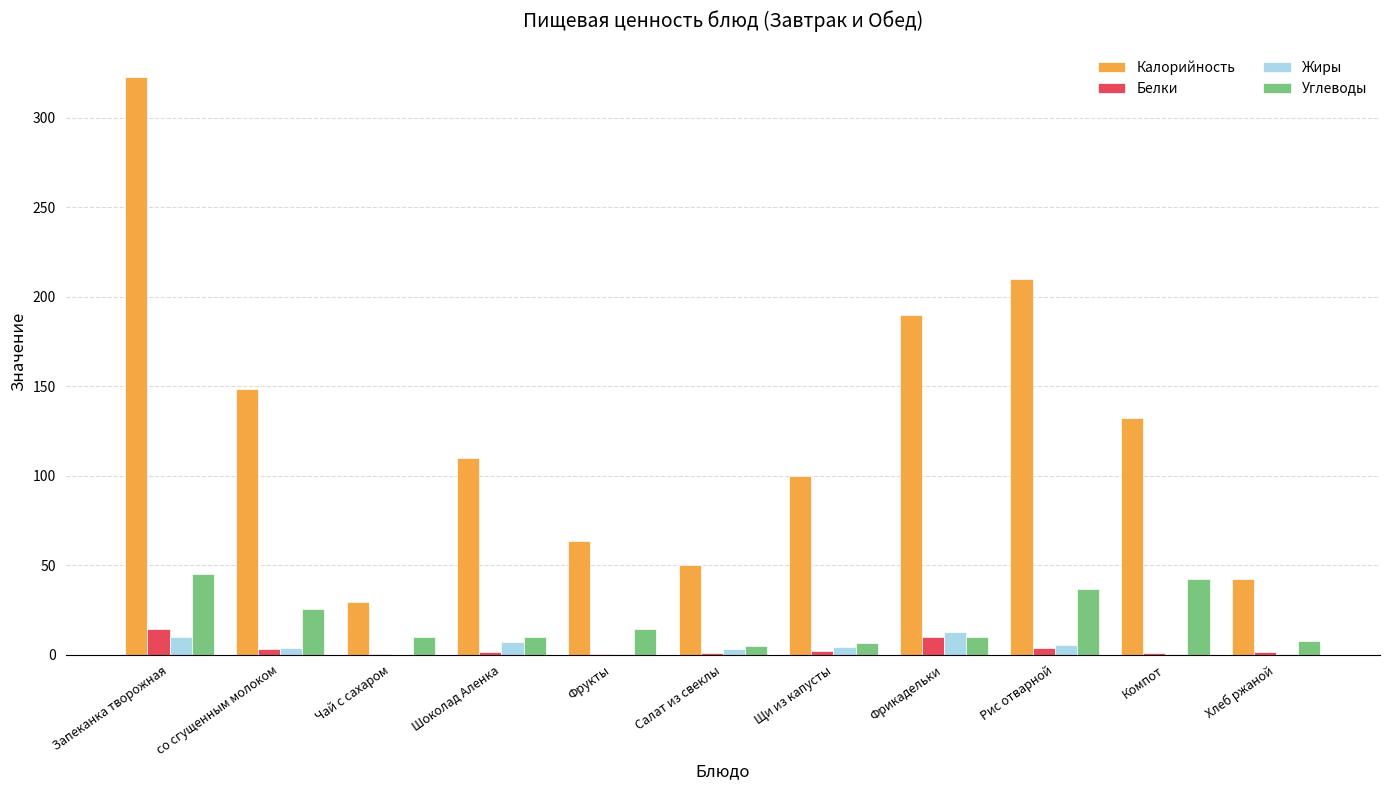

What are all the series names shown in the legend?

Калорийность, Белки, Жиры, Углеводы